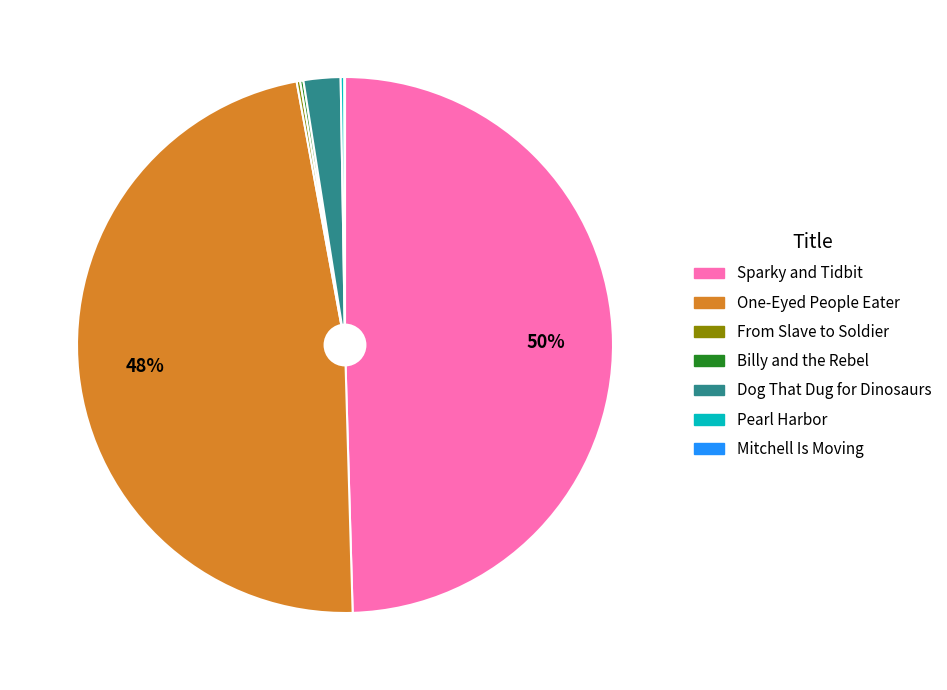

Which category has the biggest portion of the pie?

Sparky and Tidbit